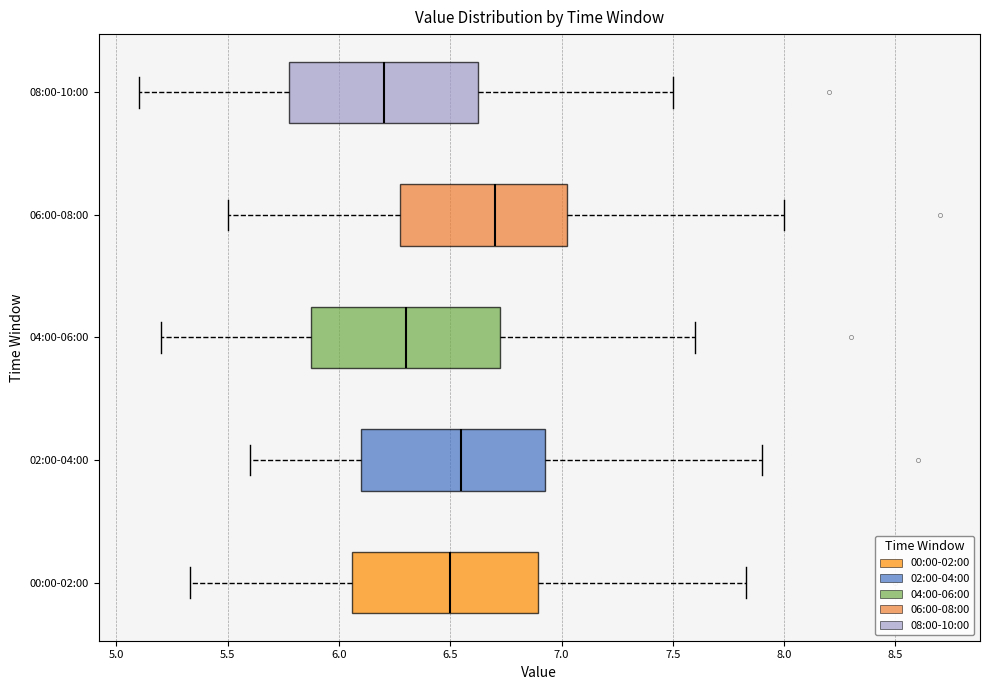

Reading bottom to top, read every box against the x-axis: the position of its median line, the range the box covers, and the ends of its whiskers. The values are not printed on the chart, so give them approximately, as read against the axis.

00:00-02:00: median 6.50, box 6.05 to 6.90, whiskers 5.35 to 7.85
02:00-04:00: median 6.55, box 6.10 to 6.95, whiskers 5.60 to 7.90
04:00-06:00: median 6.30, box 5.90 to 6.75, whiskers 5.20 to 7.60
06:00-08:00: median 6.70, box 6.30 to 7.05, whiskers 5.50 to 8.00
08:00-10:00: median 6.20, box 5.80 to 6.65, whiskers 5.10 to 7.50